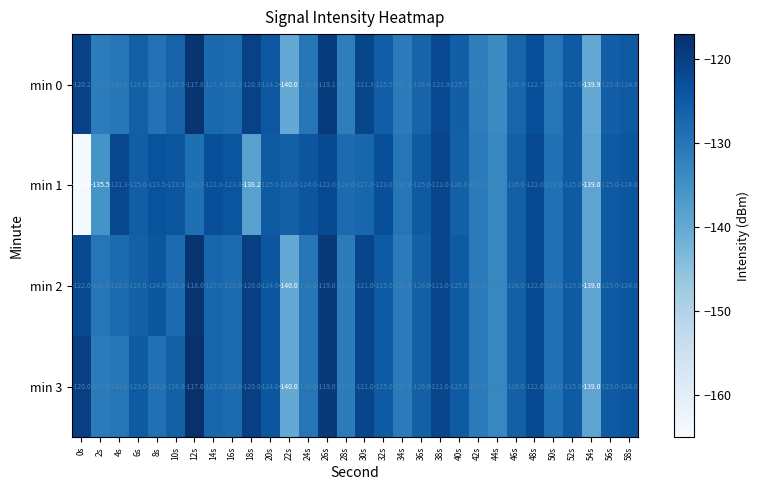

At which label does min 0 reach its peak?

12s